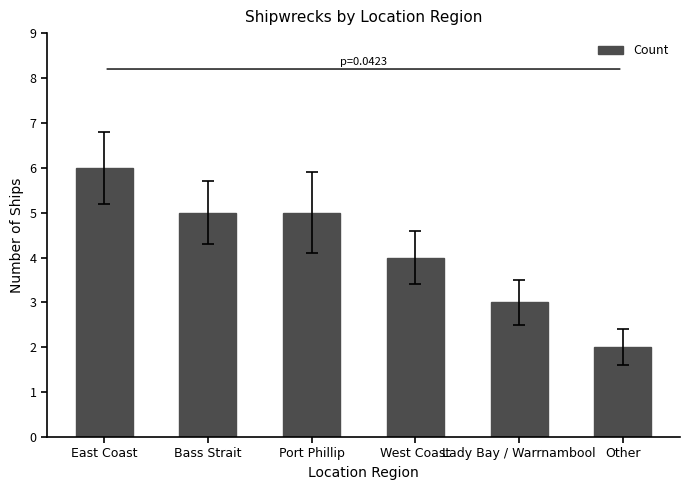

What is the approximate value at Bass Strait?

5